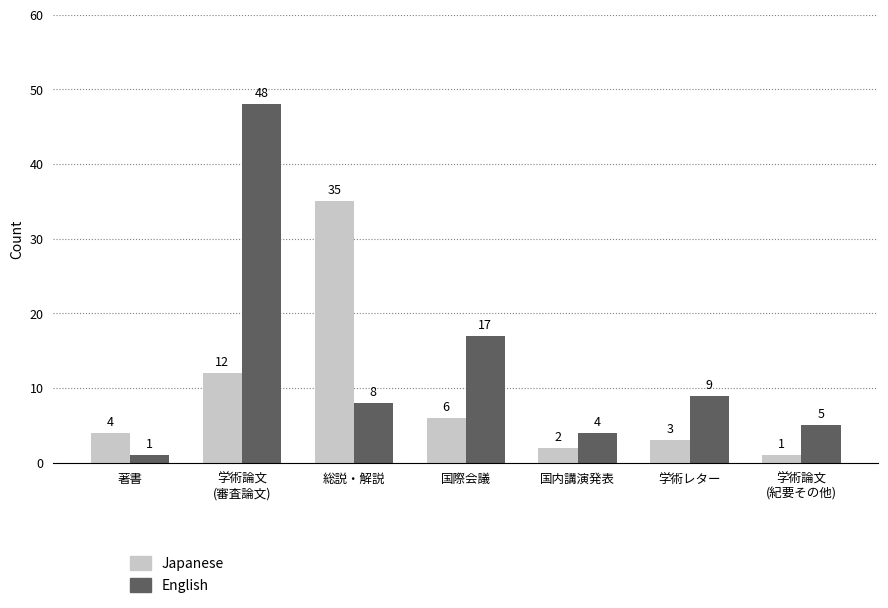

How many bars are there in each group?

2